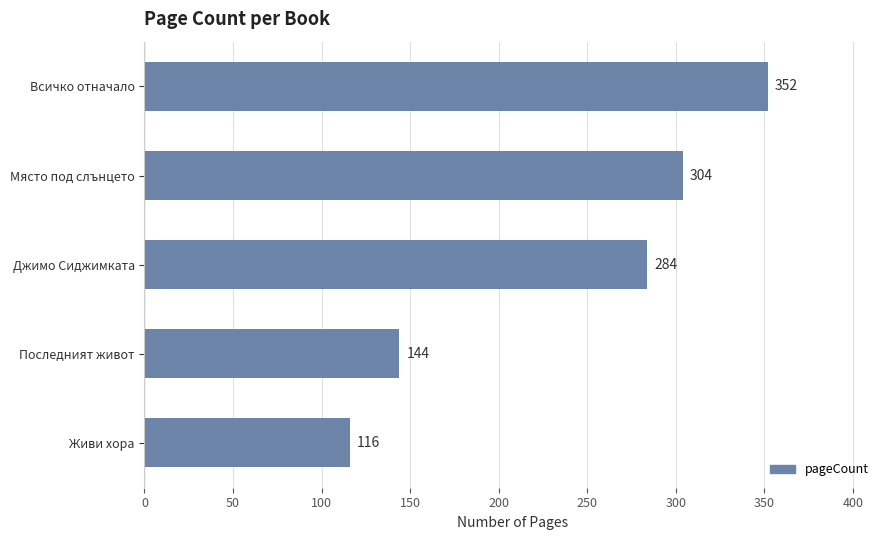

The value at Последният живот is 144. True or false?

True